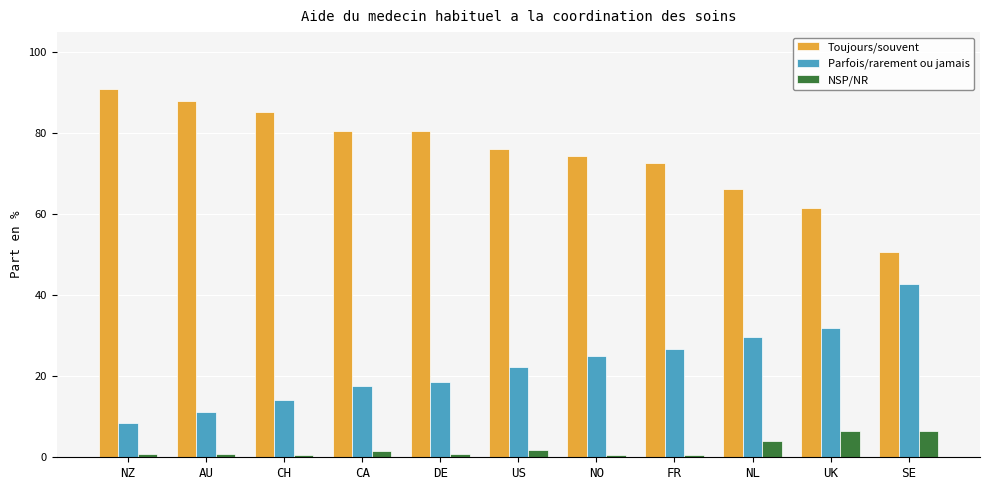

Does the chart contain any negative values?

No